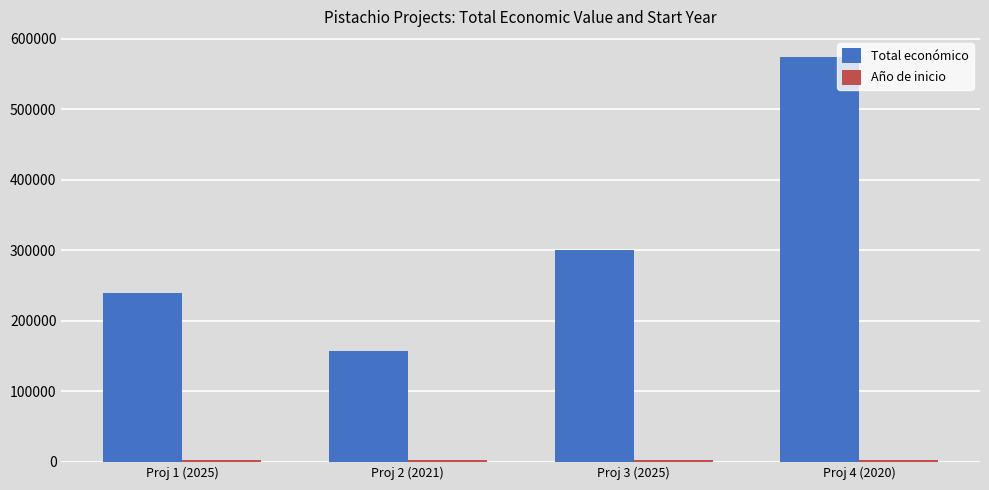

What position from the left is Proj 2 (2021)?

2